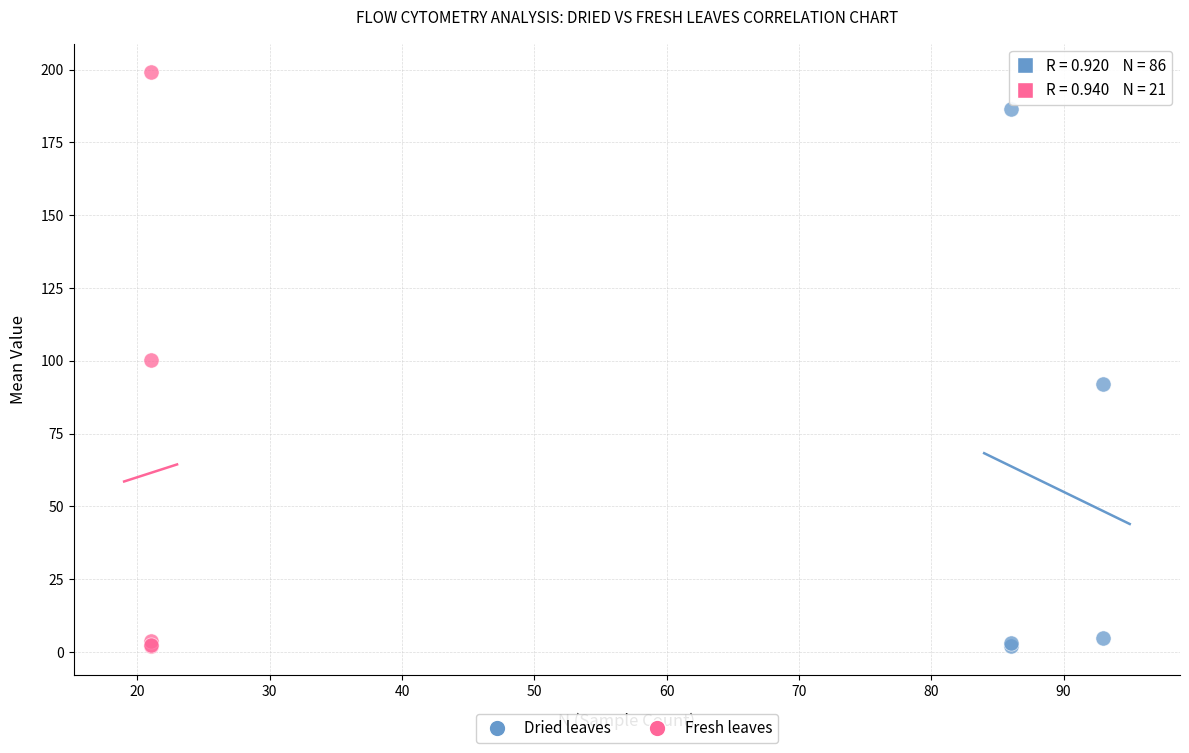

Which series has the largest Y range (max minus min)?

Fresh leaves